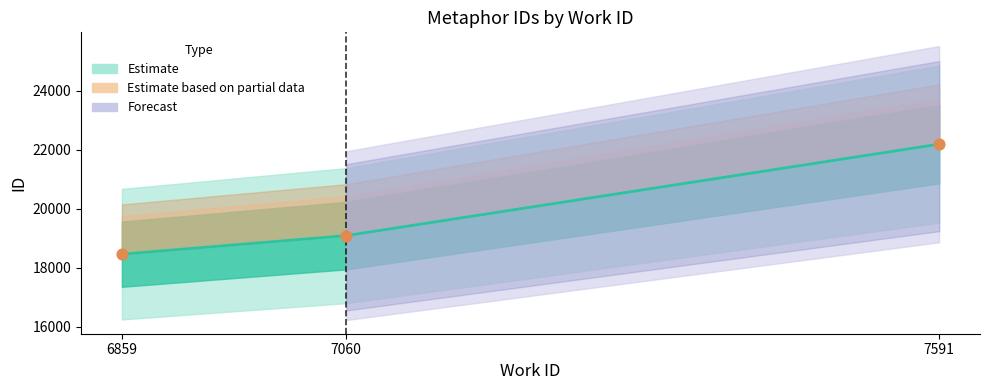

Which series reaches the minimum Y coordinate?

Estimate (center)